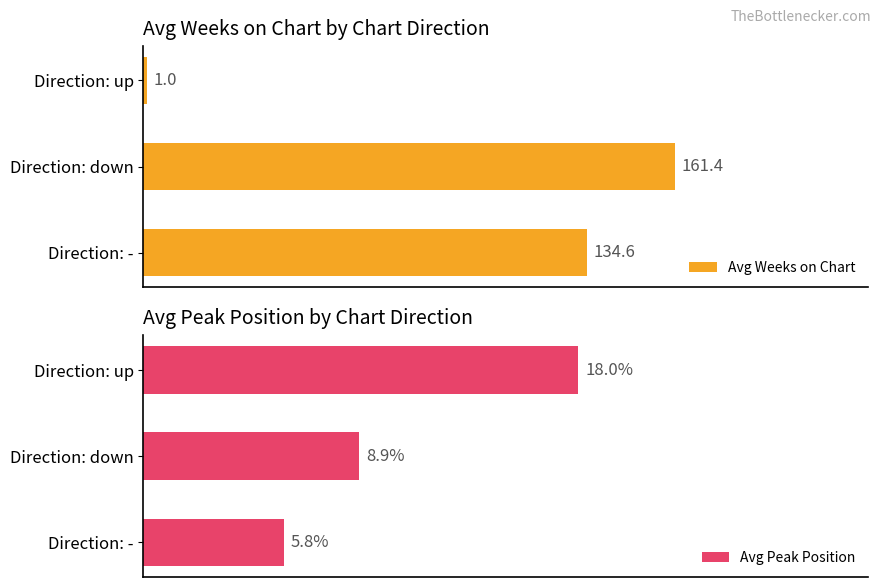

List the labels in order of Avg Weeks on Chart value, smallest first.

Direction: up, Direction: -, Direction: down